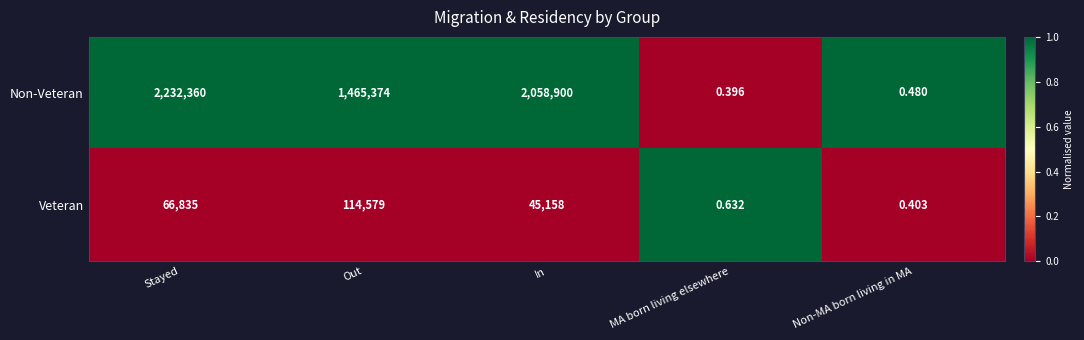

At which category is the sum across all series the highest?

Stayed